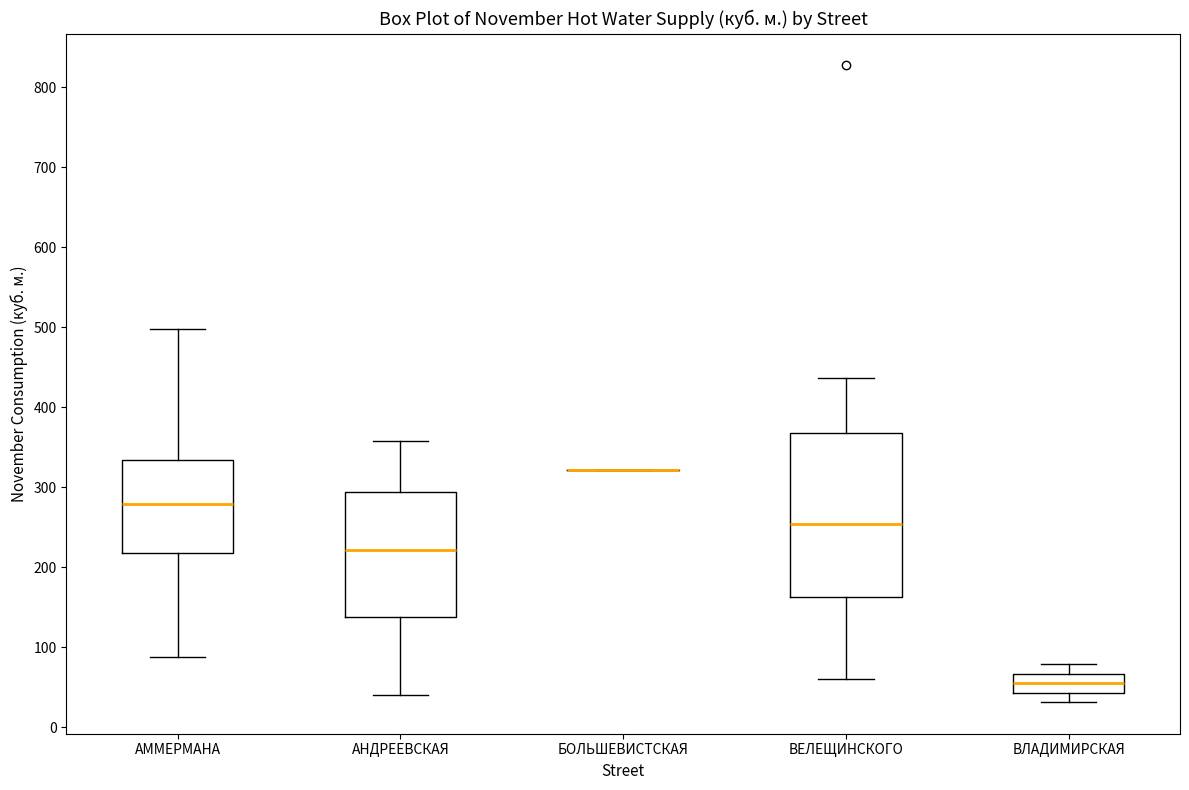

Reading left to right, transcribe this box plot: for each box, give where its median line is, the range the box spans, and where its two whiskers end, as read against the y-axis. The values are not printed on the chart, so give them approximately, as read against the axis.

АММЕРМАНА: median 280, box 220 to 330, whiskers 90 to 500
АНДРЕЕВСКАЯ: median 220, box 140 to 290, whiskers 40 to 360
БОЛЬШЕВИСТСКАЯ: box collapsed to a line at 320, whiskers 320 to 320
ВЕЛЕЩИНСКОГО: median 250, box 160 to 370, whiskers 60 to 440
ВЛАДИМИРСКАЯ: median 60, box 40 to 70, whiskers 30 to 80